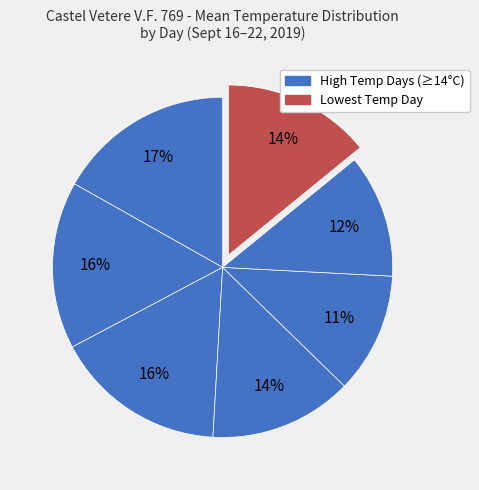

Count the number of slices in the pie.

7